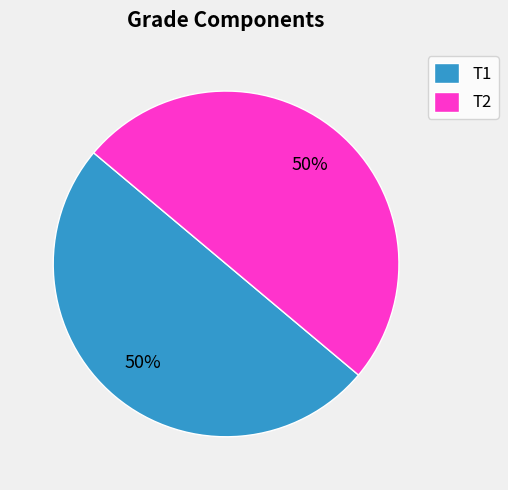

How many segments does this pie chart have?

2